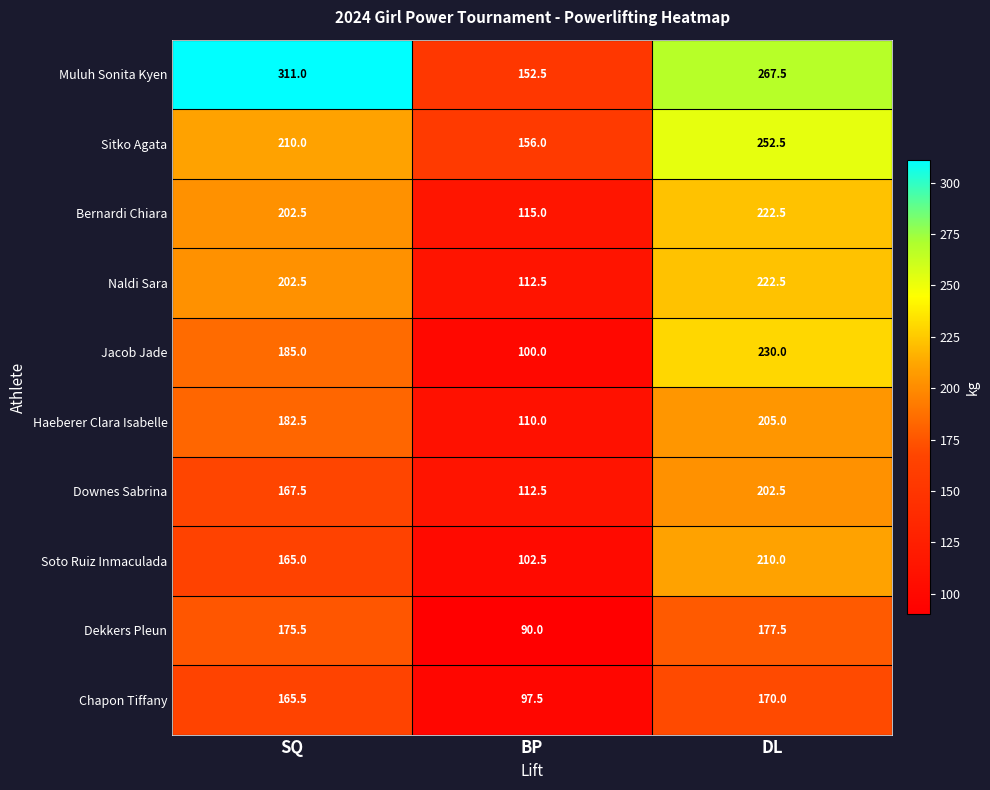

How many data points does each series have?

3